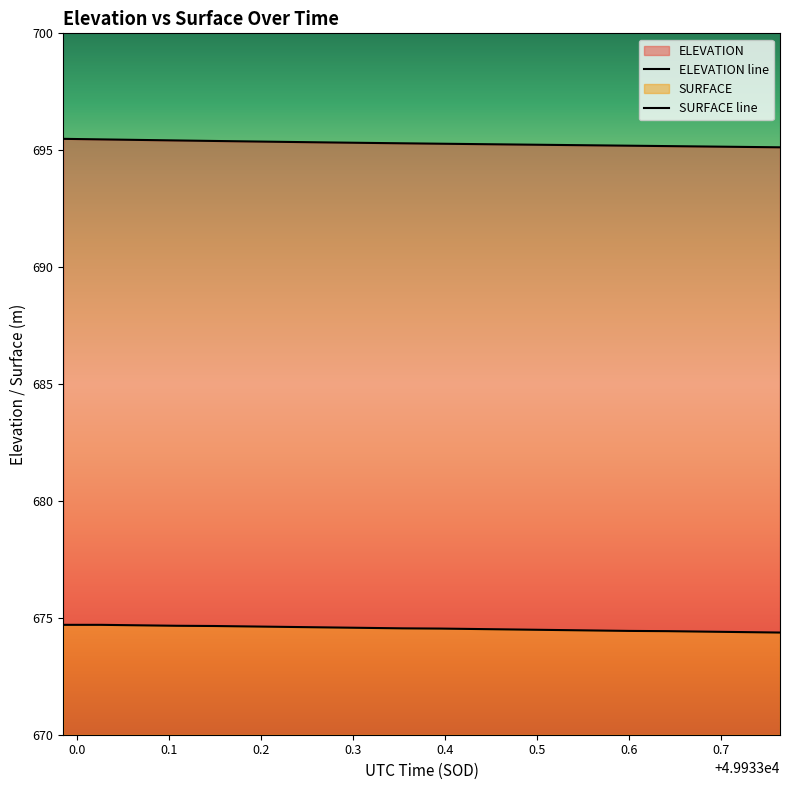

What is the label of the 5th point from the left?

49933.1494